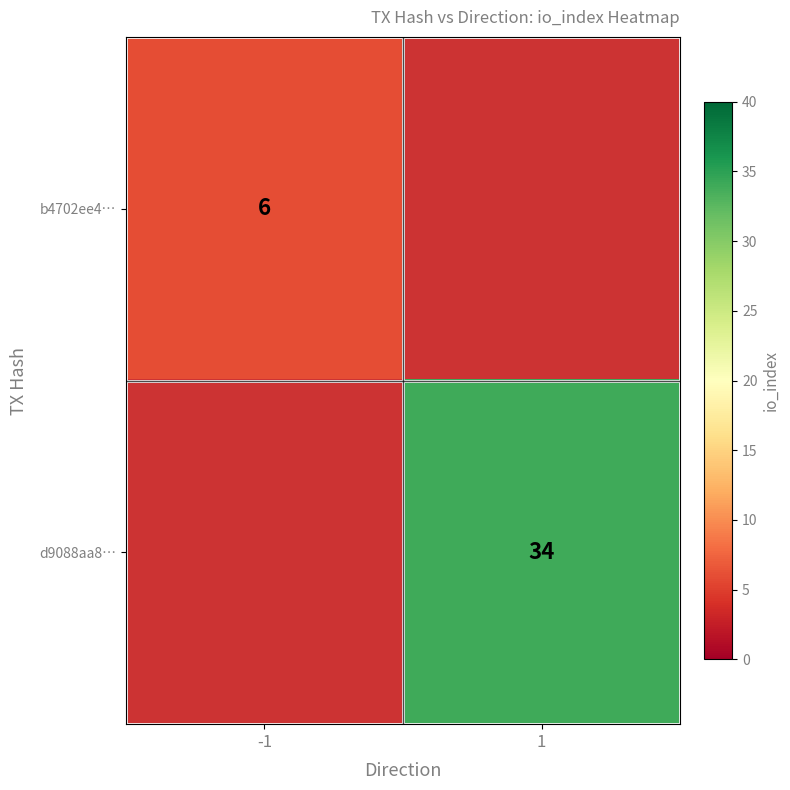

True or false: d9088aa8… has a value of 34 at 1.

True